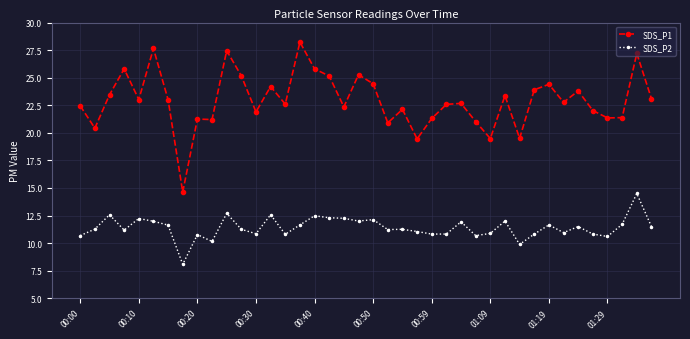

Which series has the largest range (max minus min)?

SDS_P1